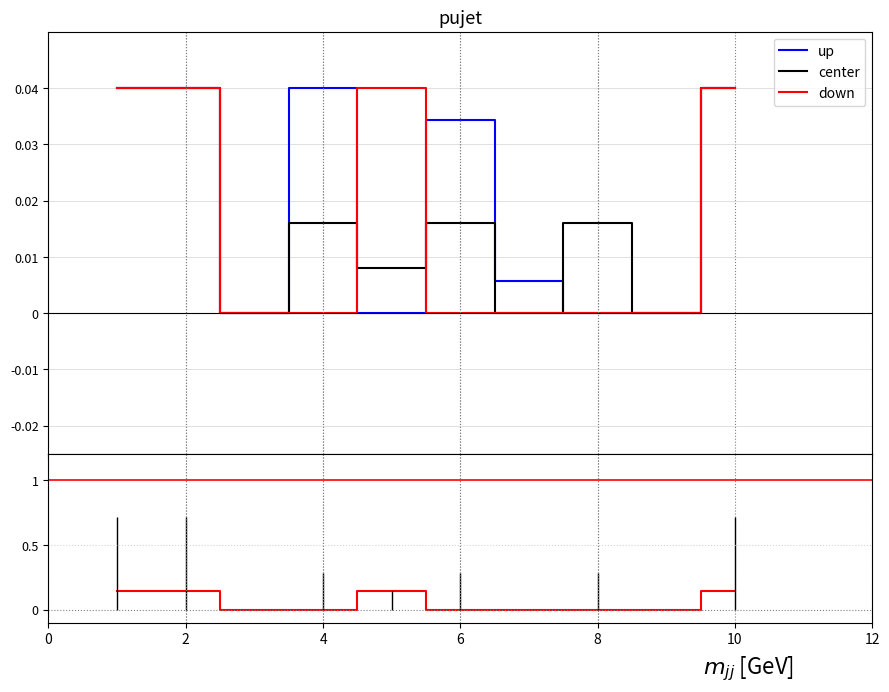

Between 2 and 8, which series saw the biggest shift?

down